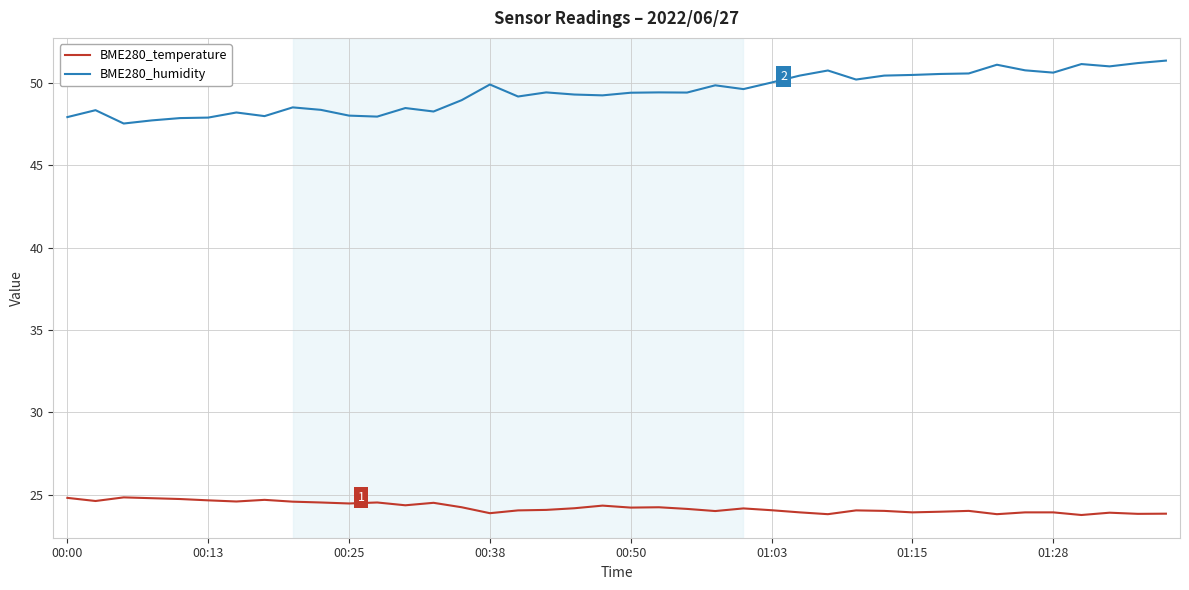

Which series has the largest total across all categories?

BME280_humidity